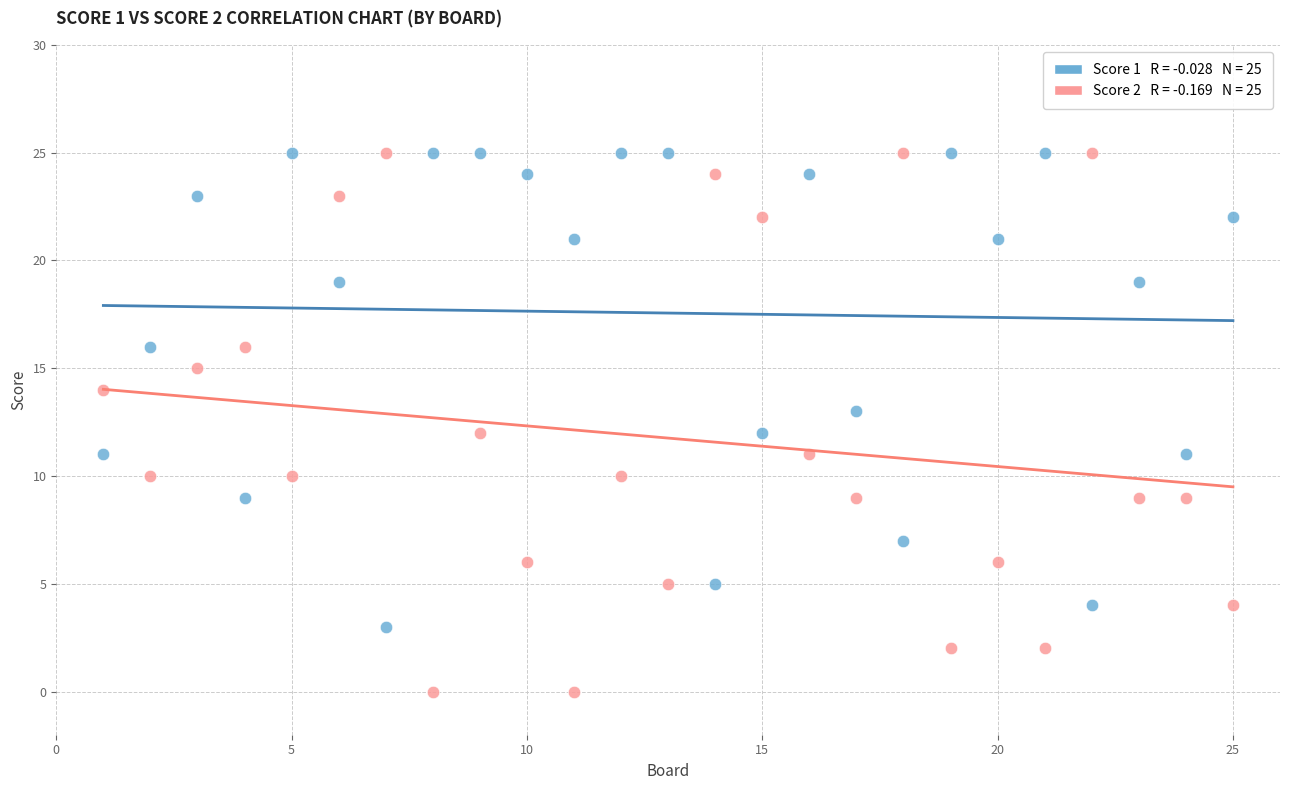

Across all data points, what is the range of X values (max minus min)?

24